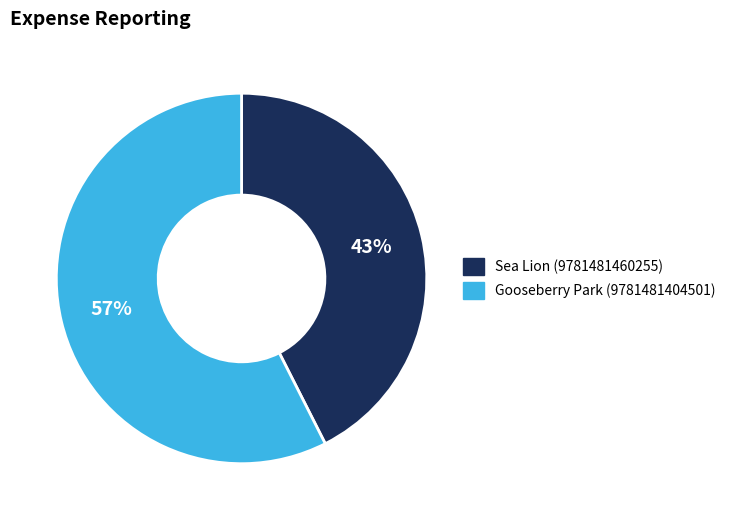

What percentage is the Sea Lion (9781481460255) slice, to the nearest percent?

43%